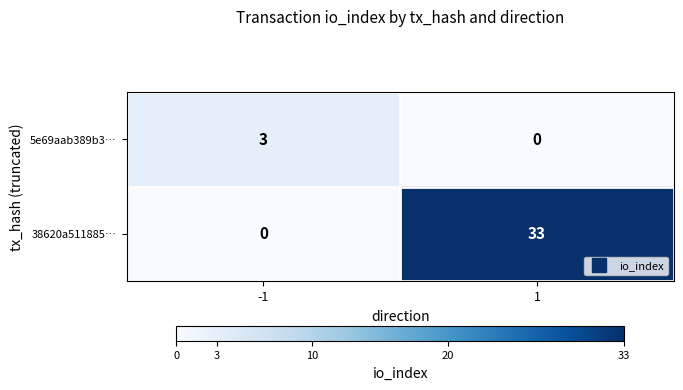

How many values in 5e69aab389b3… are above zero?

1